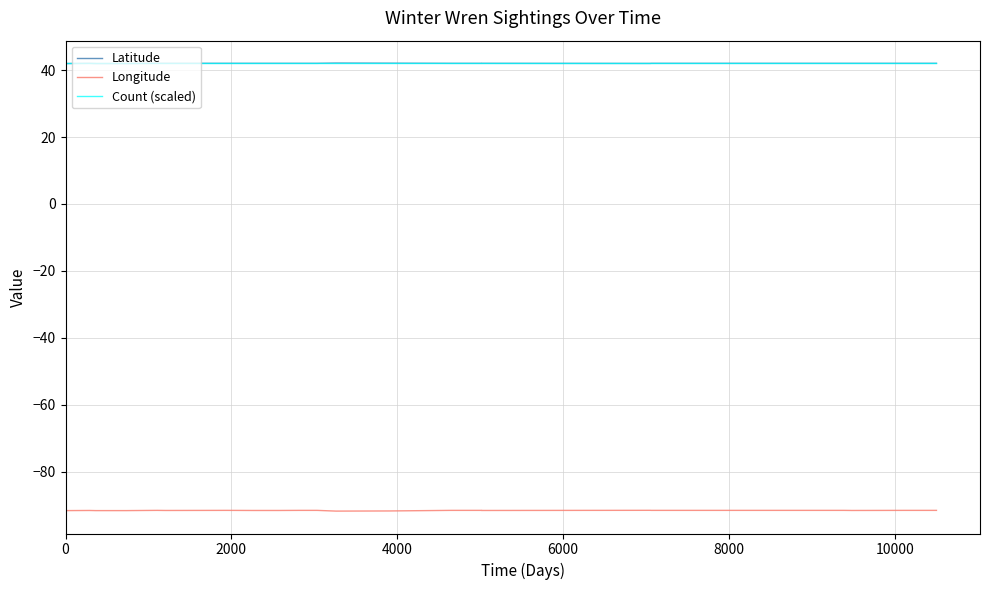

Between which two adjacent categories do Count (scaled) and Latitude first intersect?

0 and 2000